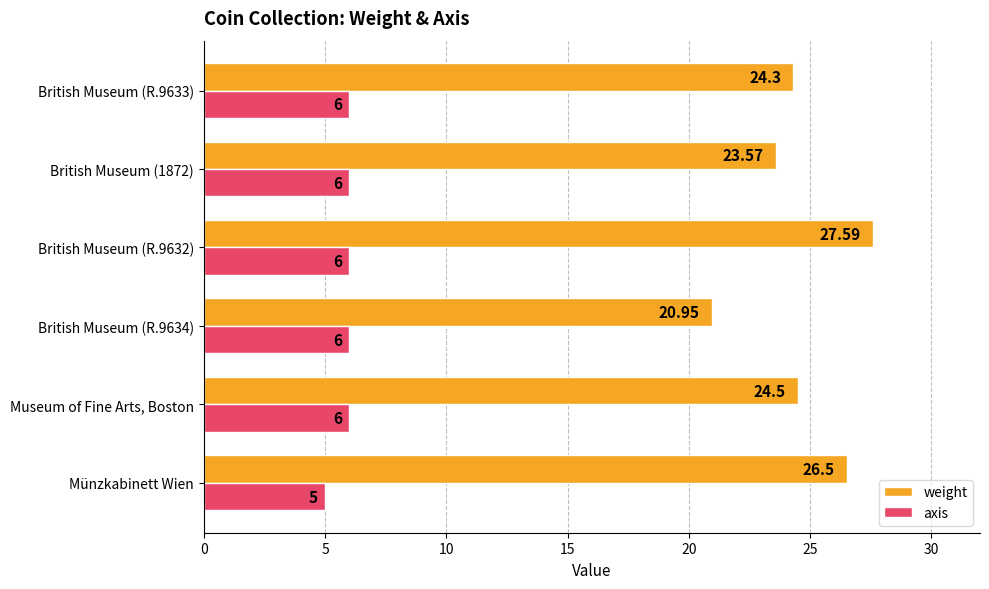

Which series has the widest spread of values?

weight